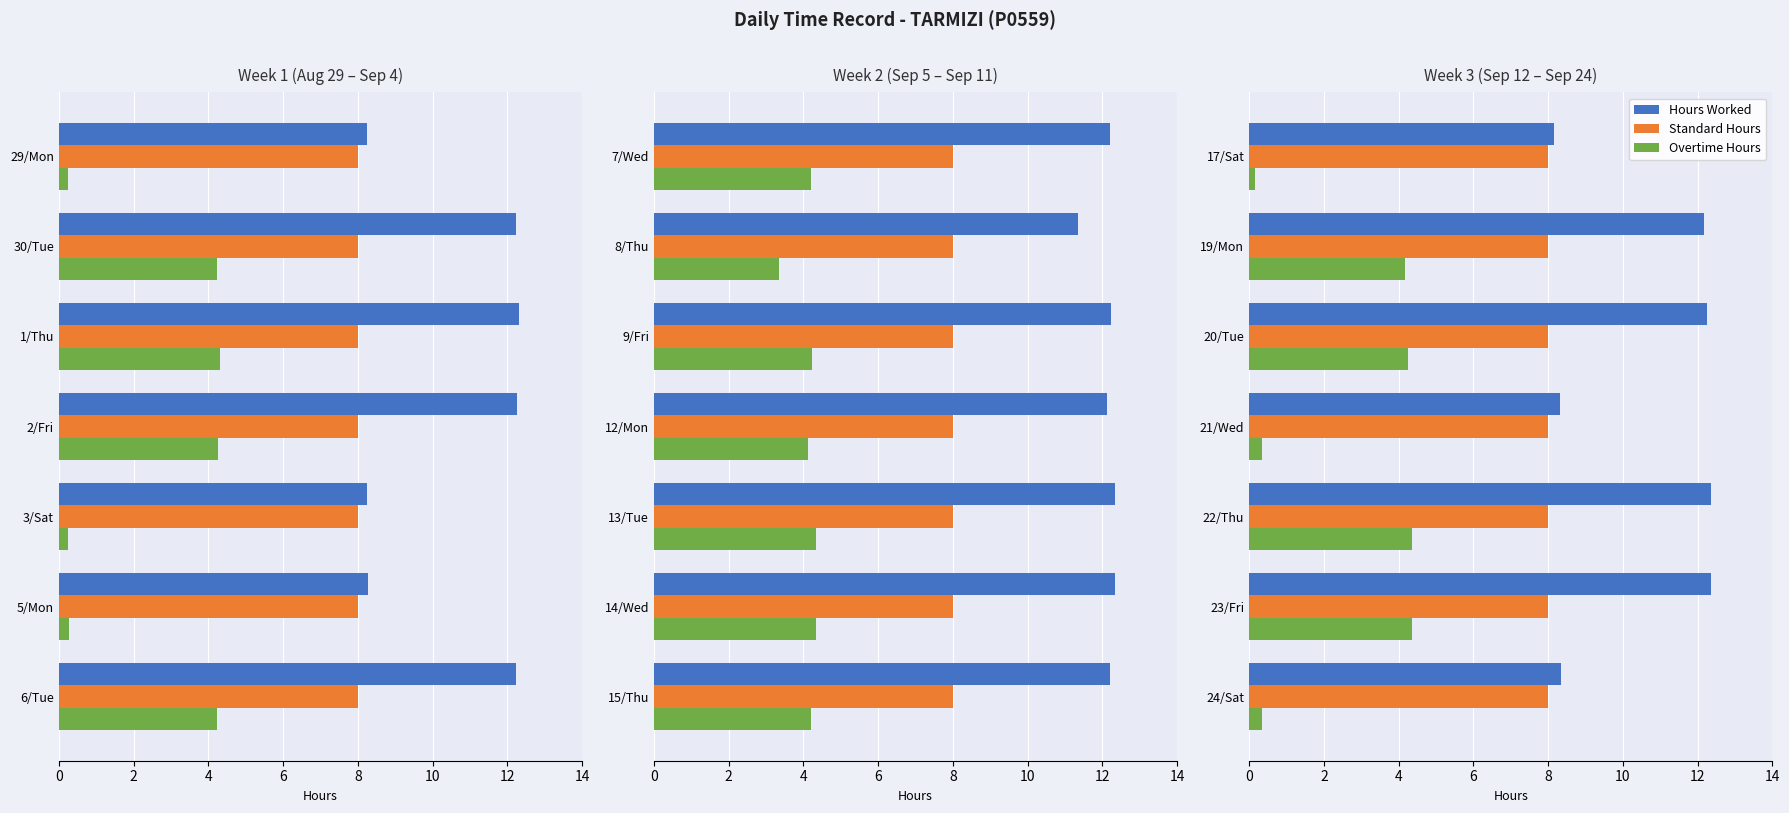

Which series changed the most between 8 and 12?

Hours Worked